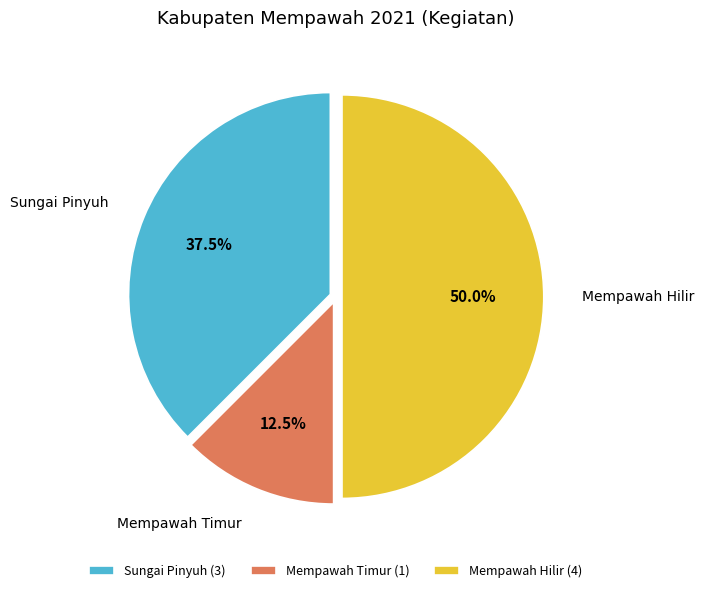

Between Mempawah Timur and Mempawah Hilir, which is larger?

Mempawah Hilir